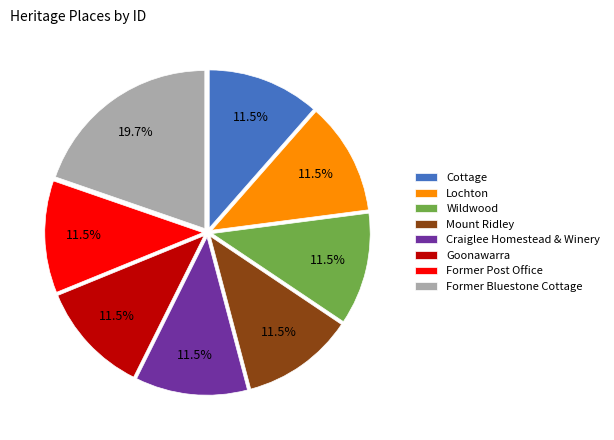

What is the largest slice in the pie chart?

Former Bluestone Cottage